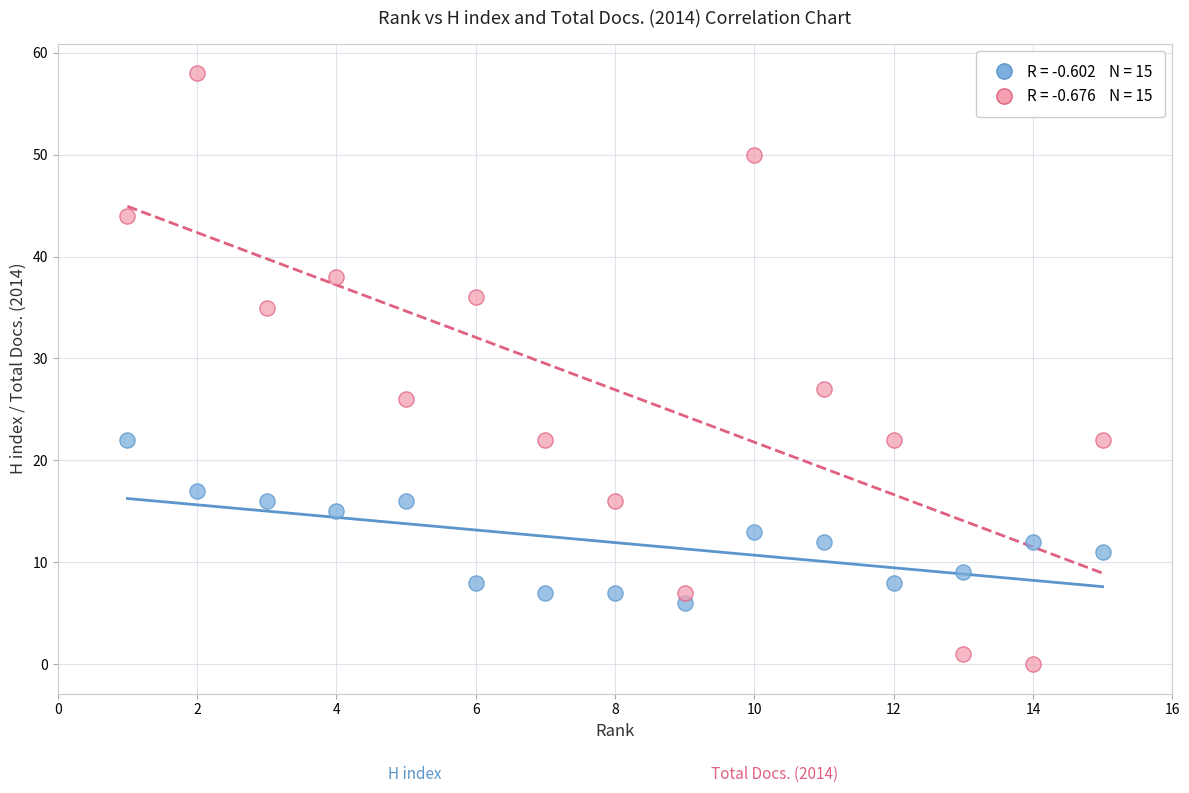

Across all data points, what is the range of Y values (max minus min)?

58